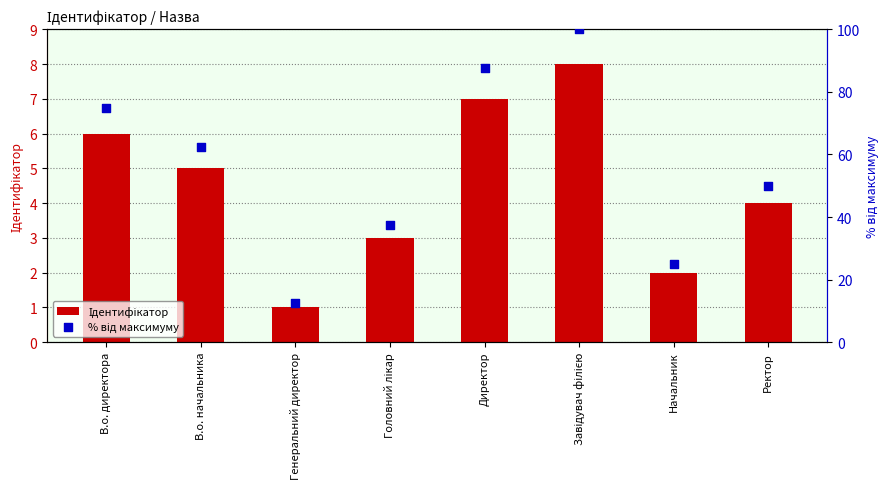

Is the value of Ідентифікатор at Завідувач філією greater than the value of % від максимуму at Ректор?

No